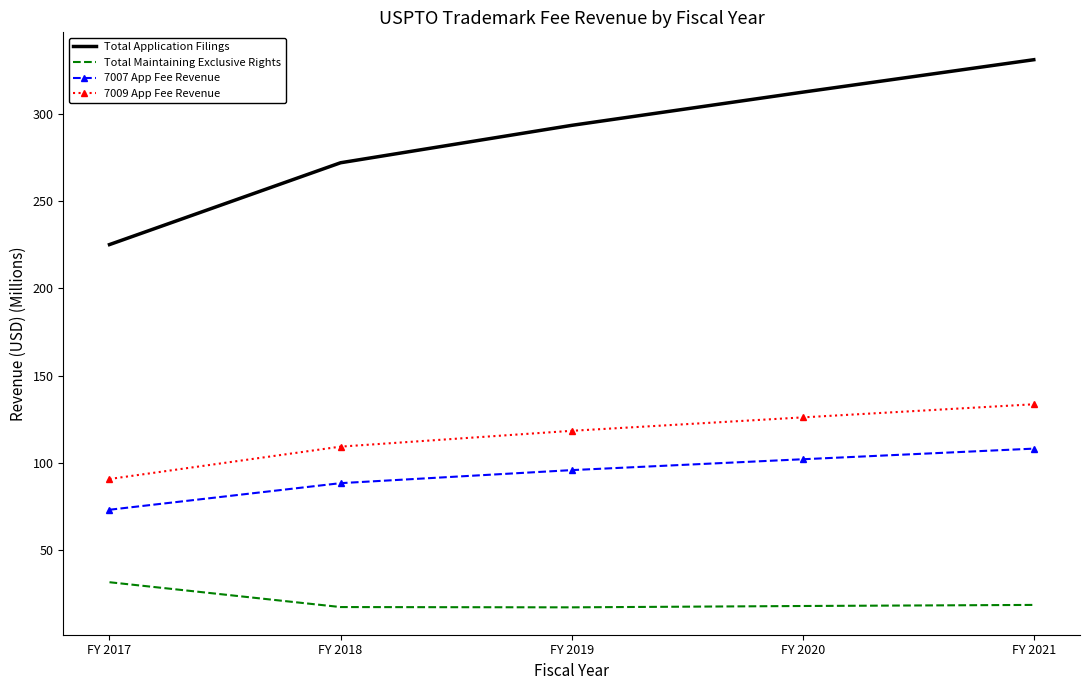

What is the minimum value for 7009 App Fee Revenue?

90.7